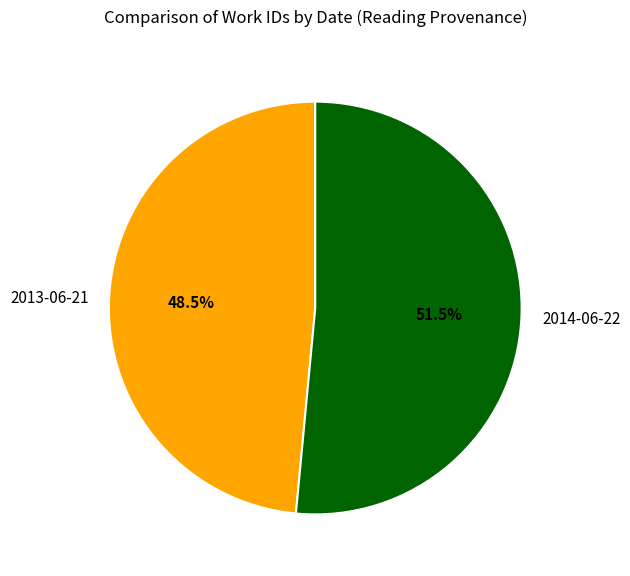

What percentage is NOT represented by 2014-06-22?

48.5%